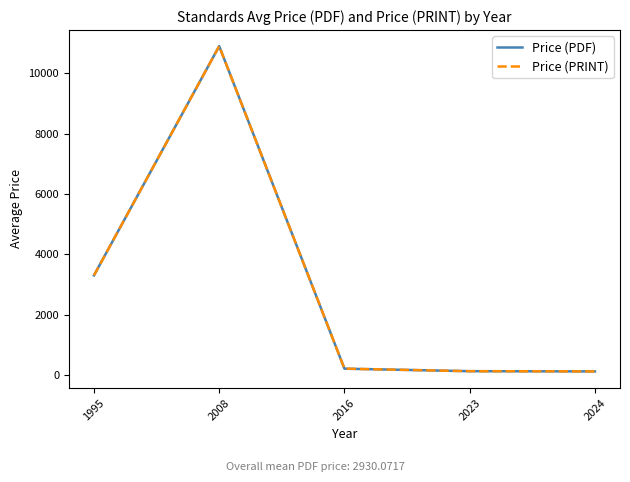

Is this an area chart (filled region under the line)?

No